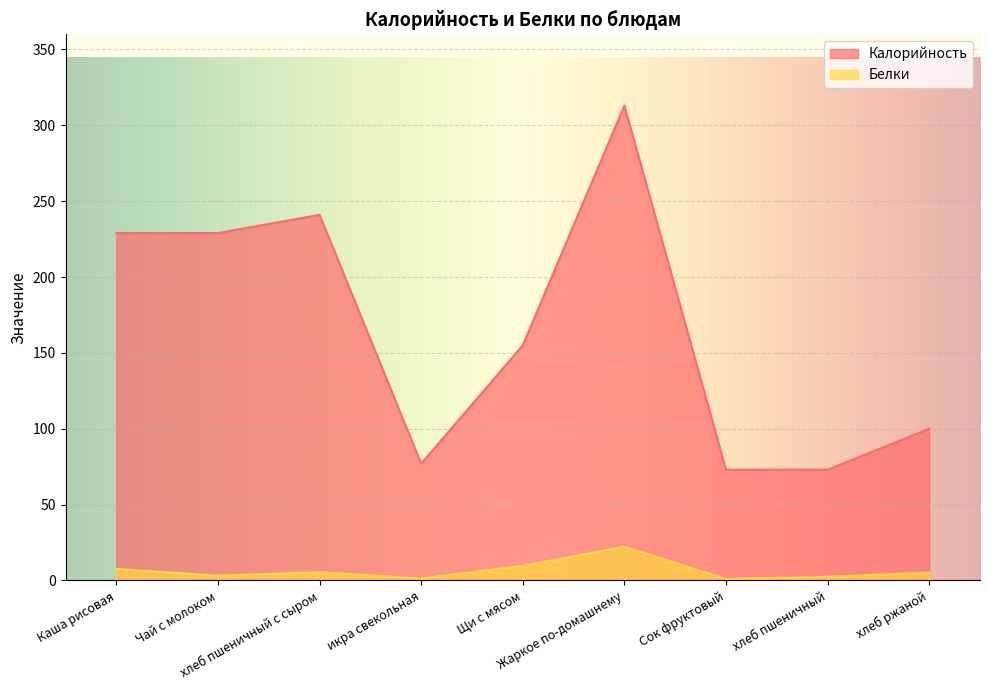

Which category has the highest value in the Калорийность series?

Жаркое по-домашнему